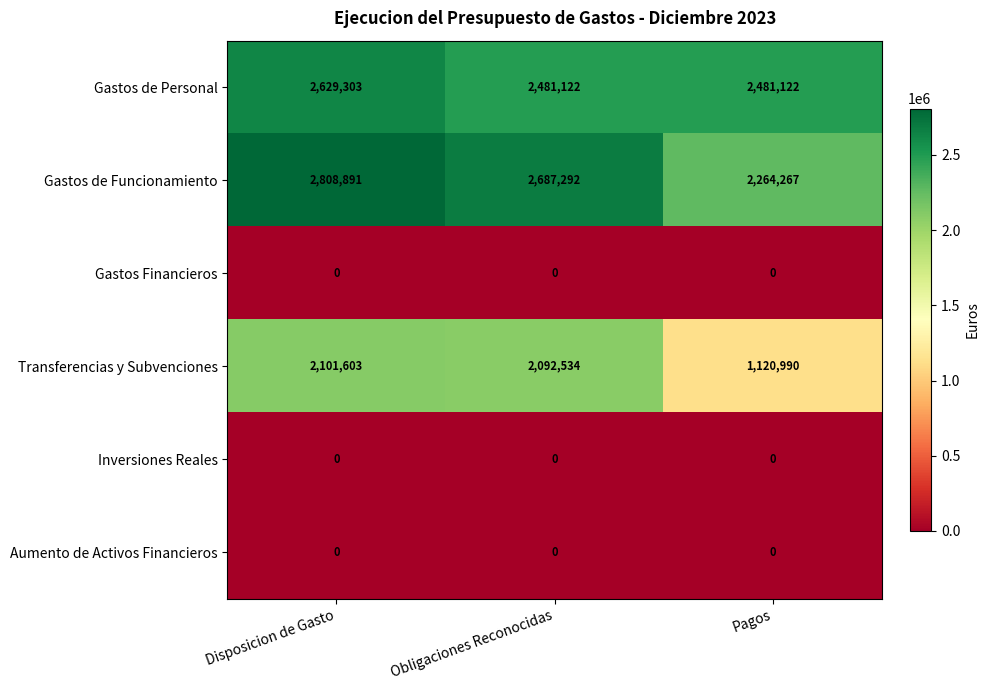

Reading left to right, extract all data points from this chart.

Gastos de Personal: Disposicion de Gasto=2629303	Obligaciones Reconocidas=2481122	Pagos=2481122
Gastos de Funcionamiento: Disposicion de Gasto=2808891	Obligaciones Reconocidas=2687292	Pagos=2264267
Gastos Financieros: Disposicion de Gasto=0	Obligaciones Reconocidas=0	Pagos=0
Transferencias y Subvenciones: Disposicion de Gasto=2101603	Obligaciones Reconocidas=2092534	Pagos=1120990
Inversiones Reales: Disposicion de Gasto=0	Obligaciones Reconocidas=0	Pagos=0
Aumento de Activos Financieros: Disposicion de Gasto=0	Obligaciones Reconocidas=0	Pagos=0